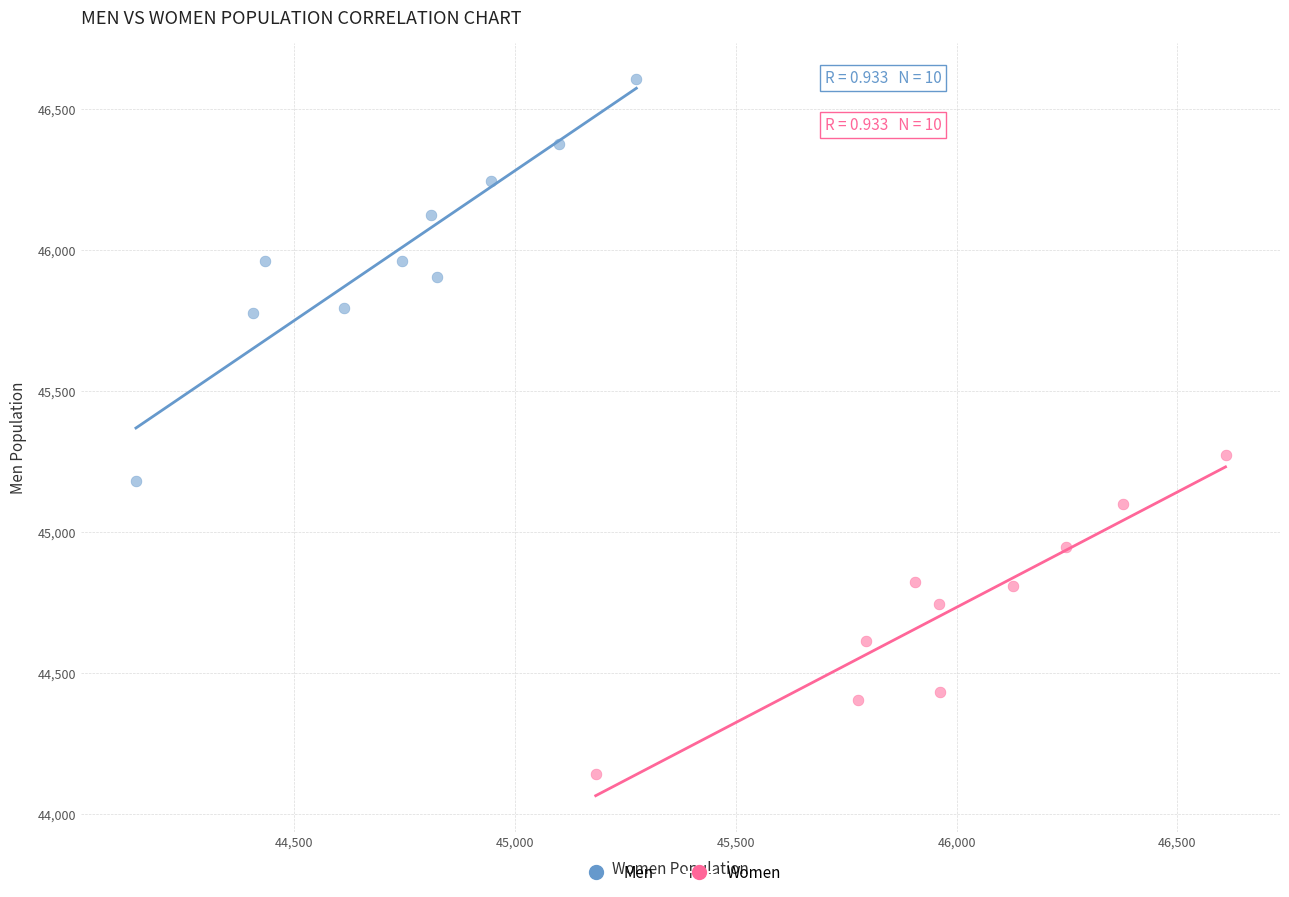

Which series has the widest spread of Y values?

Men